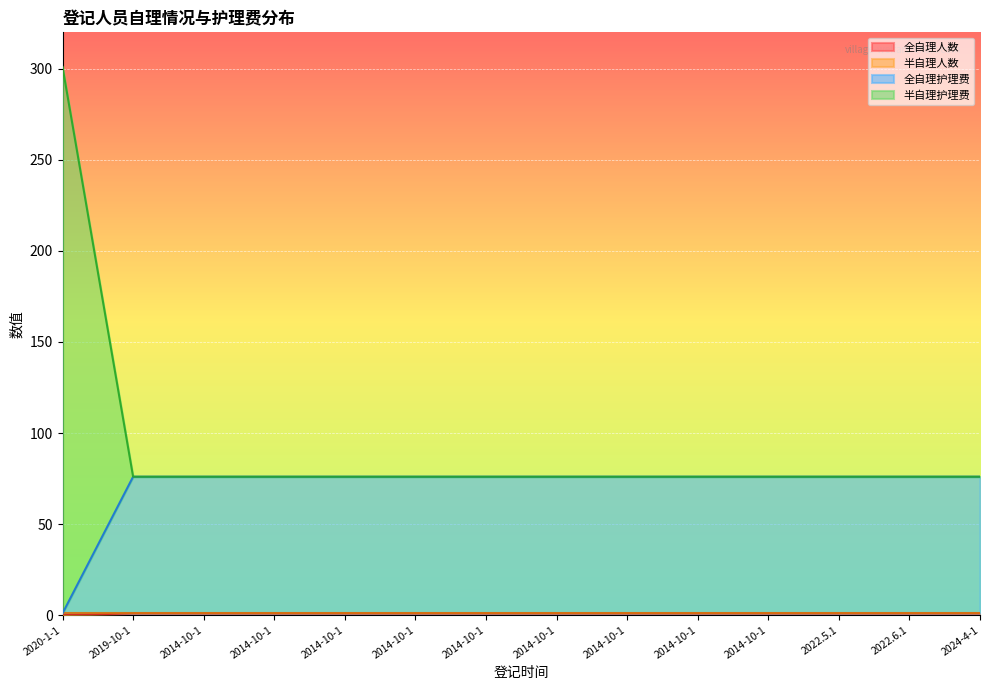

True or false: 全自理护理费 has more than 1 interior local peaks.

False